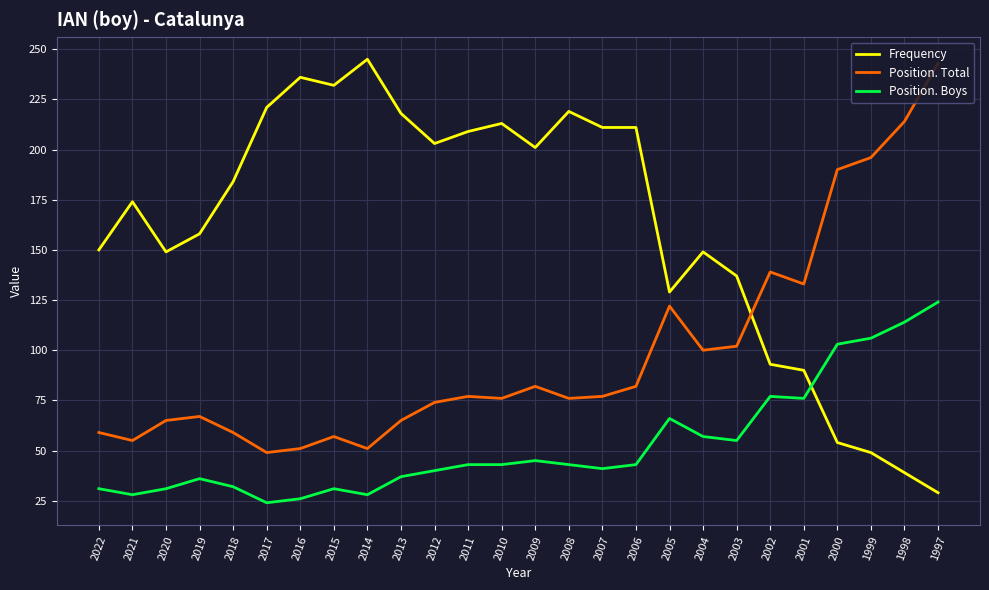

The Position. Total series shows 74 at 2012. True or false?

True